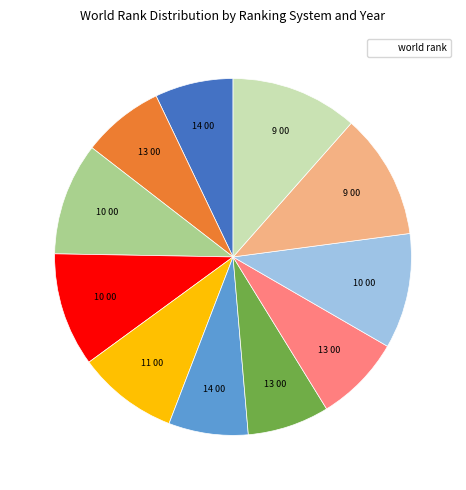

Does any single category account for the majority?

No